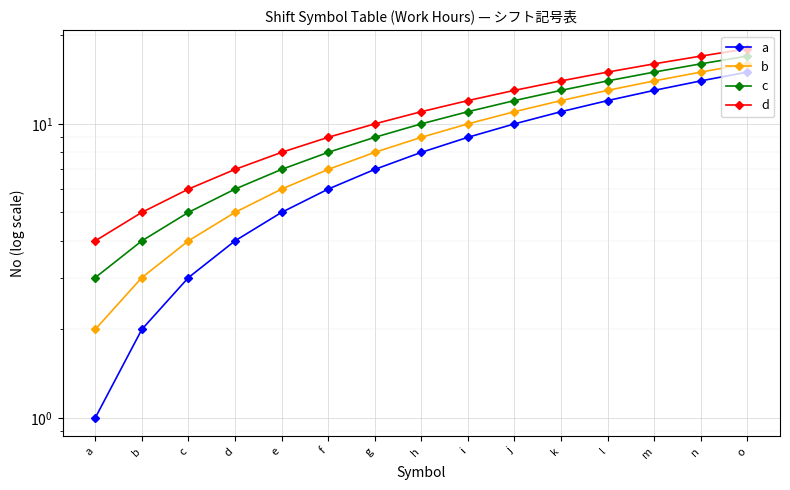

What is the spread (max minus min) of values at h?

3